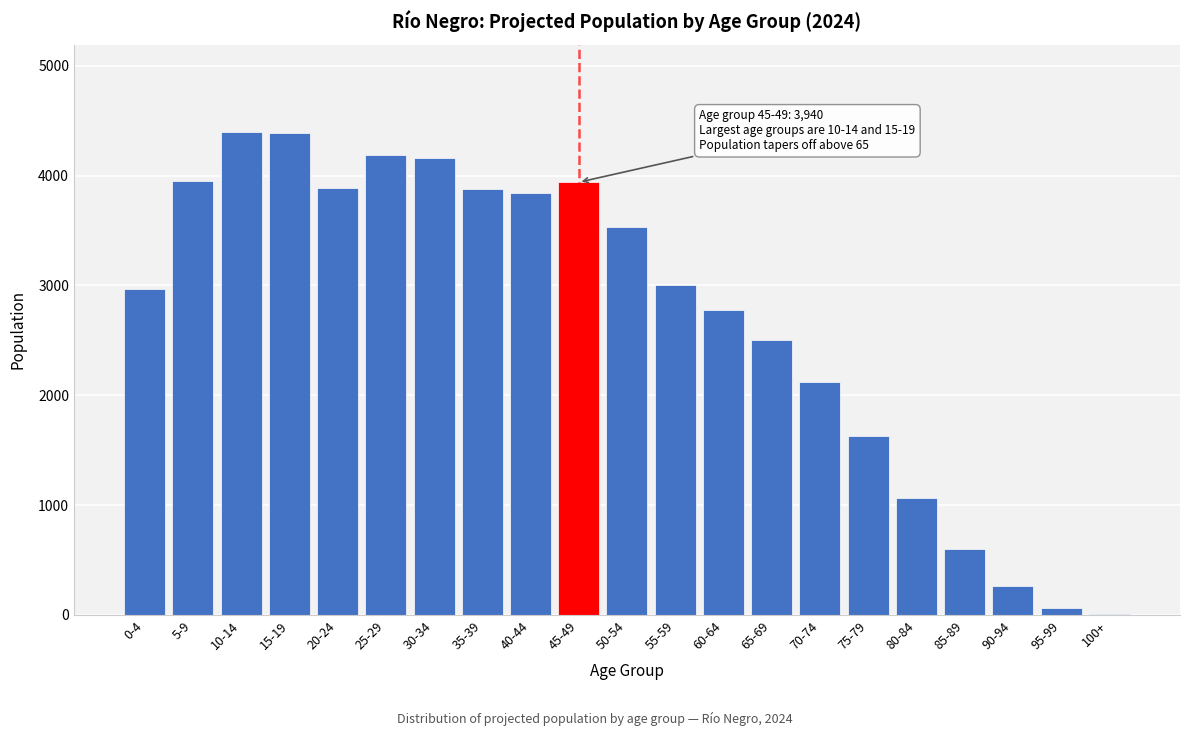

Where is the data nearest to the value 2202?

70-74